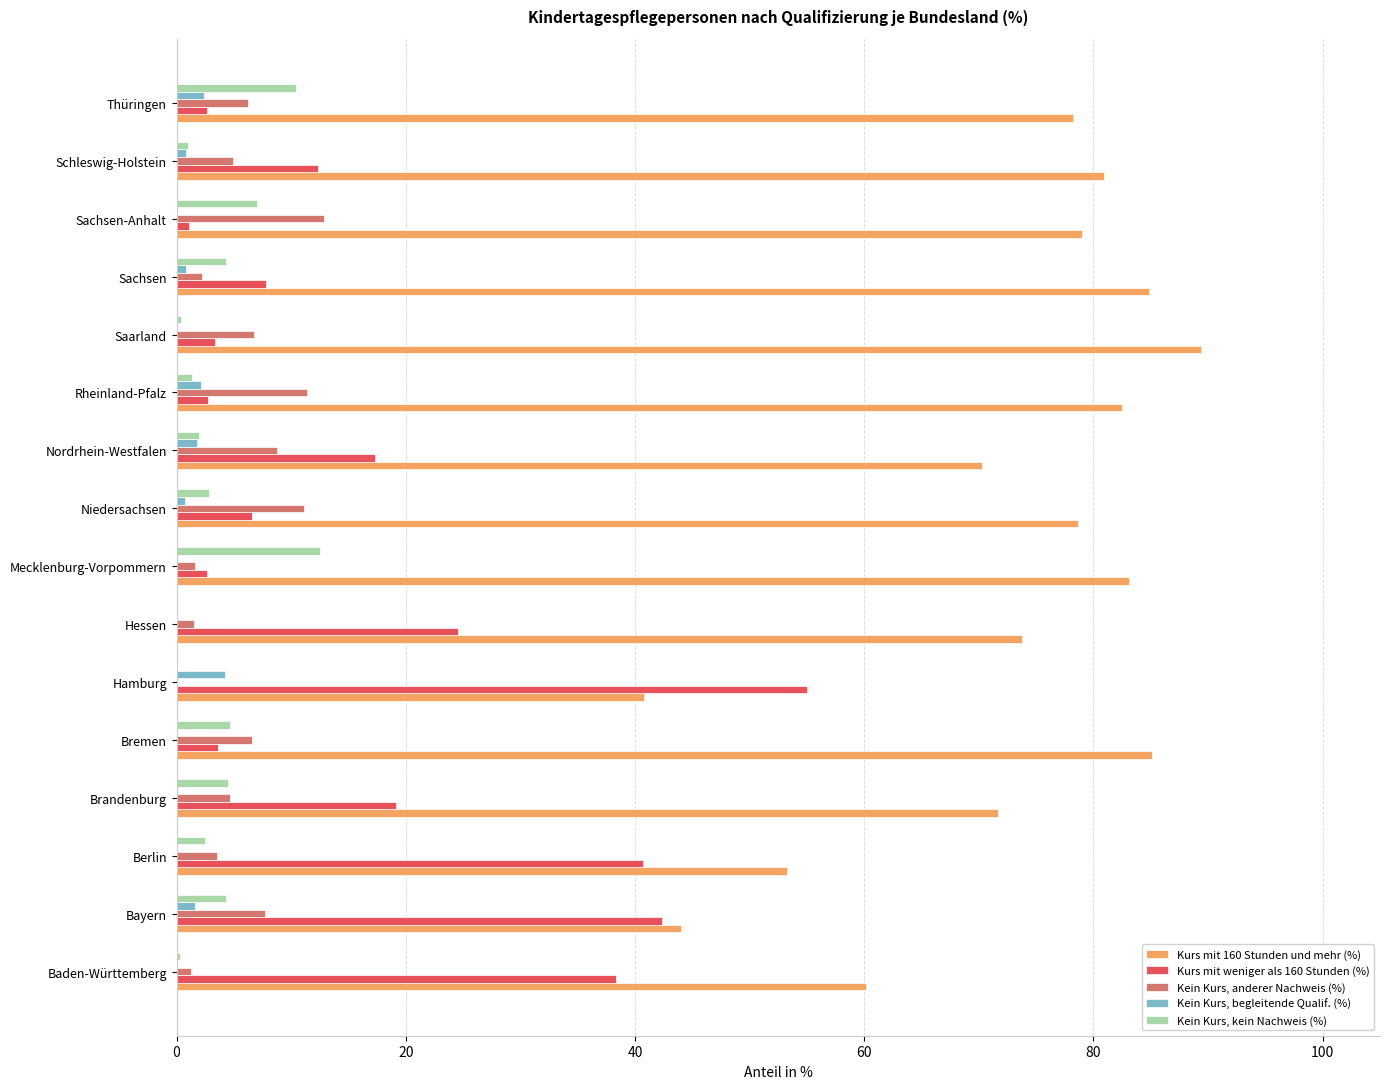

What is the maximum value shown in the chart?

89.4